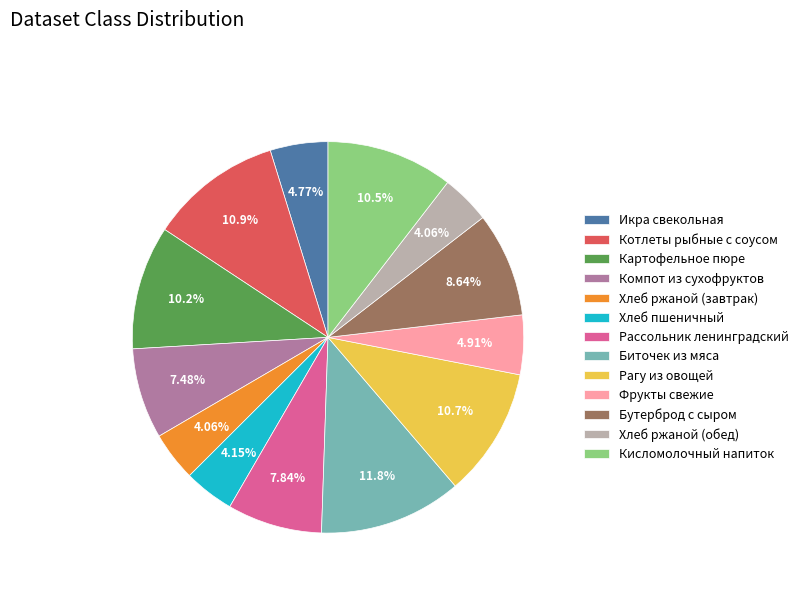

Combined, what portion of the pie is Рагу из овощей and Рассольник ленинградский?

18.5%